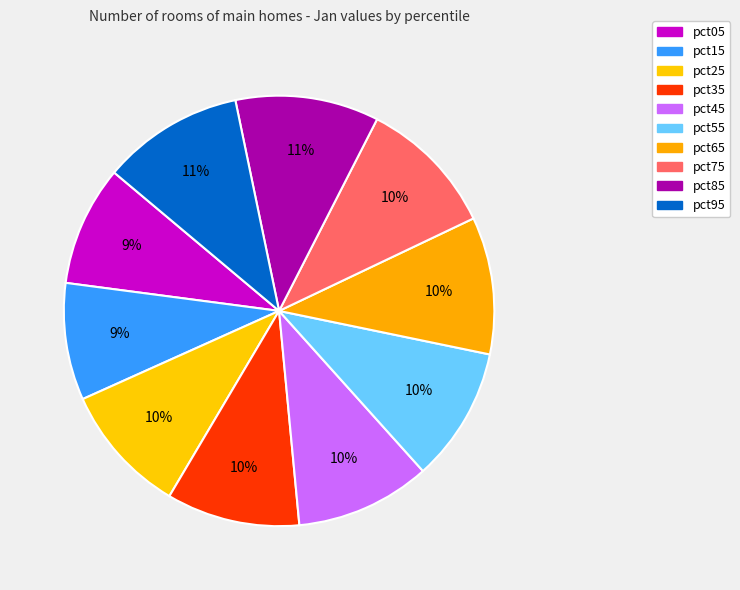

What portion of the pie excludes pct15?

91.2%